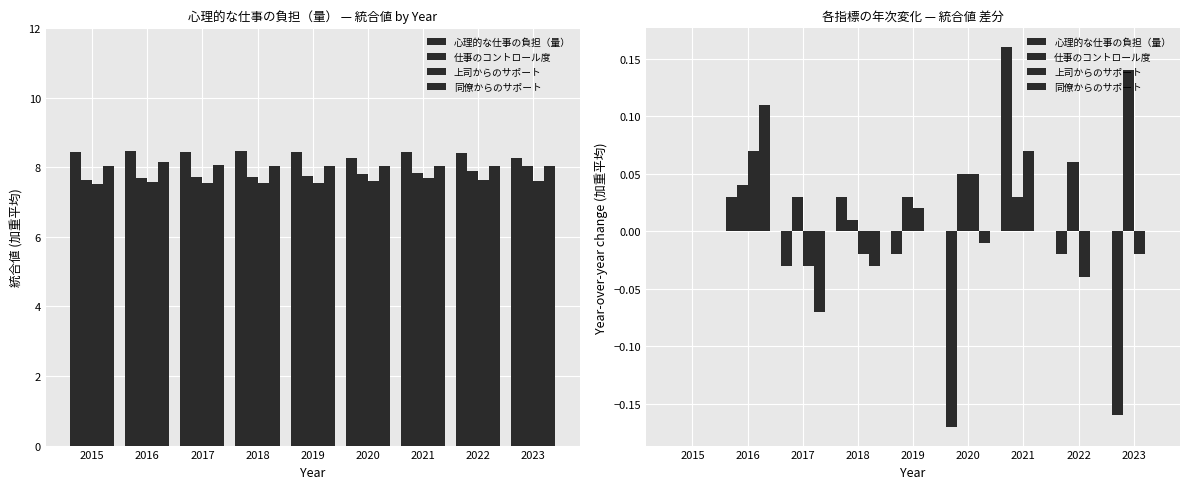

At how many categories does at least one series exceed 0?

8